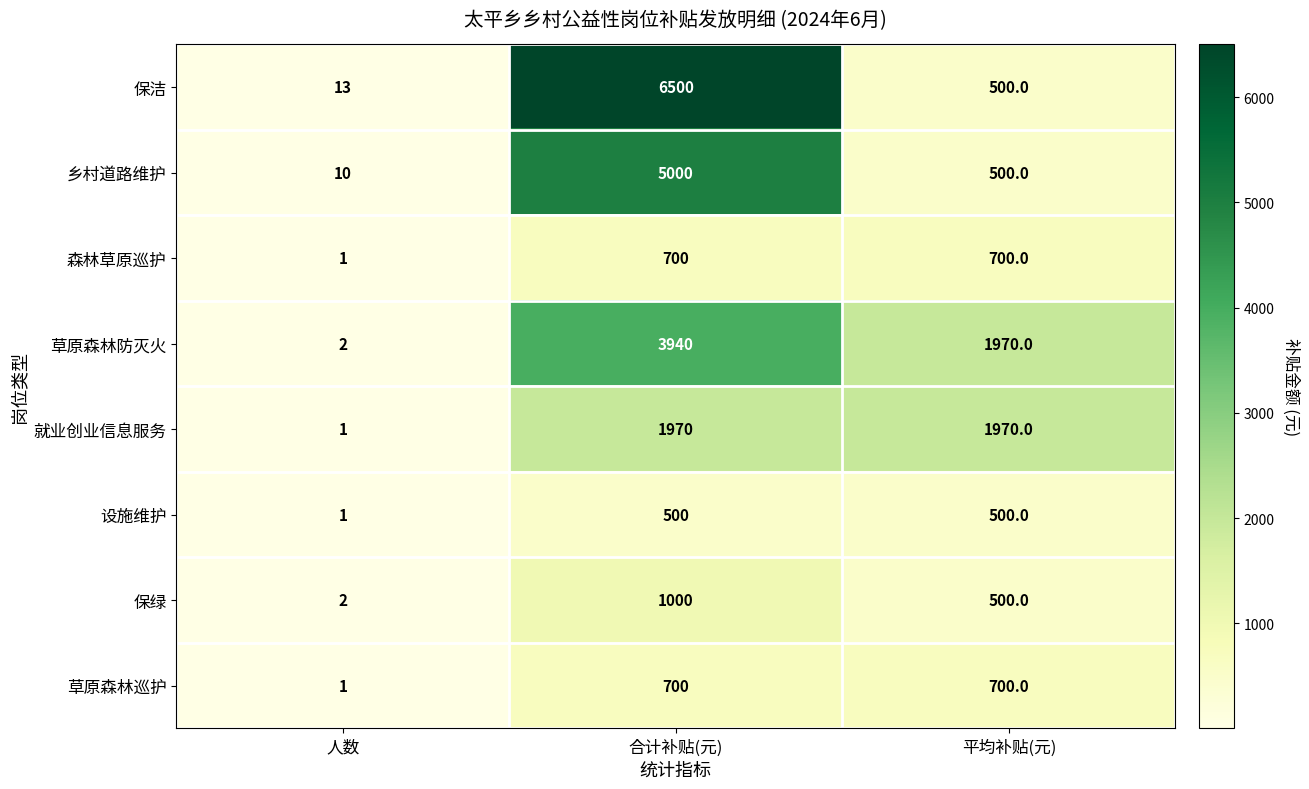

Which label corresponds to the largest value in the chart?

合计补贴(元)